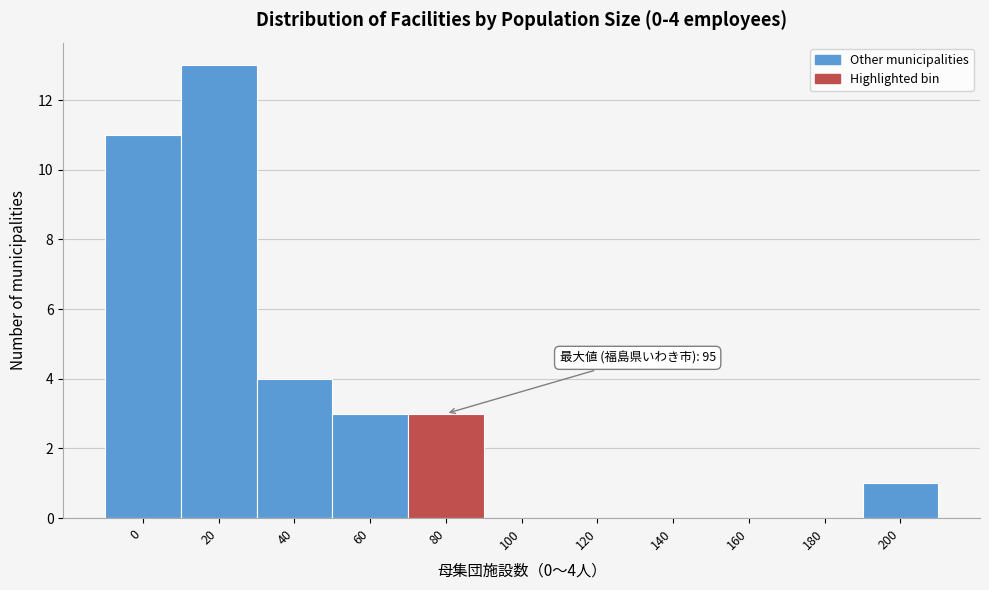

Reading left to right, what are all the values shown in this chart?

0=11	20=13	40=4	60=3	80=3	100=0	120=0	140=0	160=0	180=0	200=1